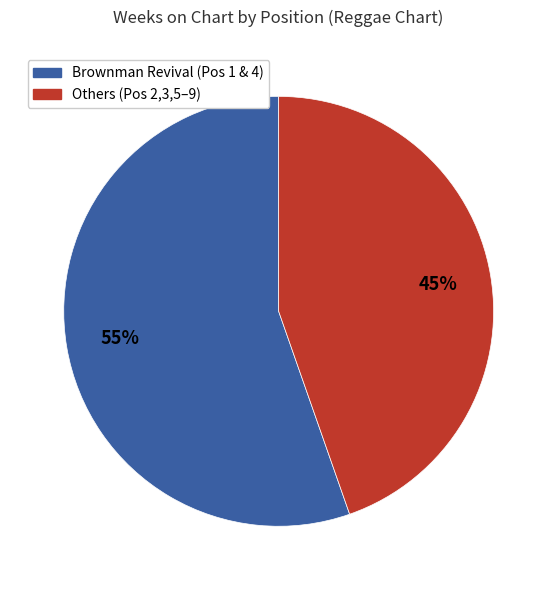

Which has a higher value, Brownman Revival (Pos 1 & 4) or Others (Pos 2,3,5–9)?

Brownman Revival (Pos 1 & 4)